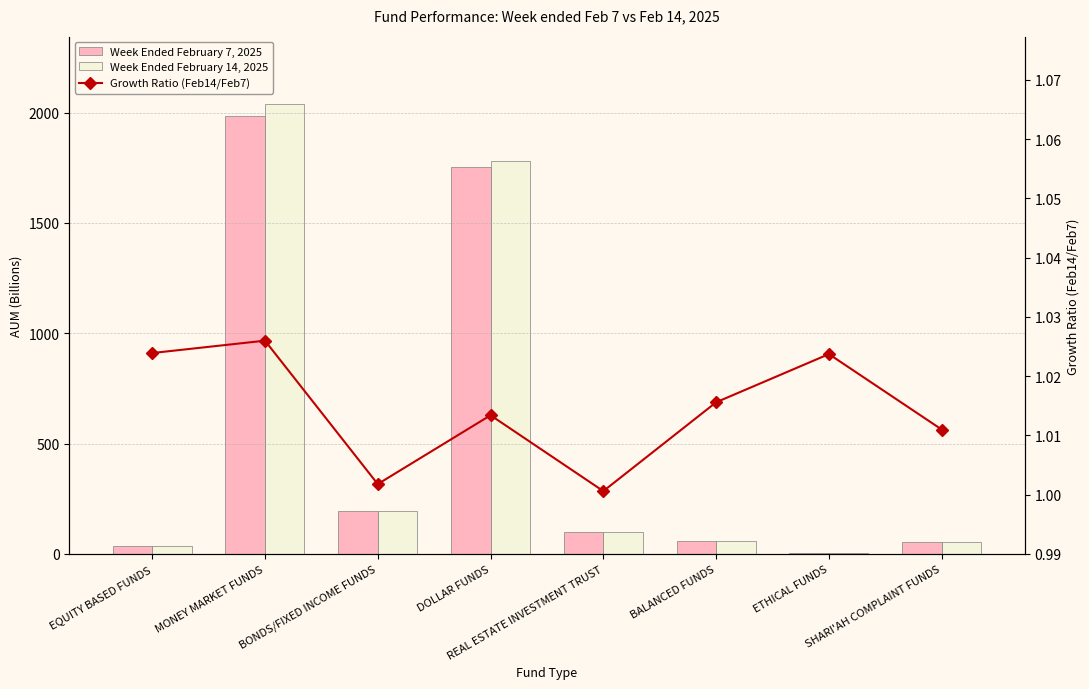

At how many categories does at least one series exceed 122?

3